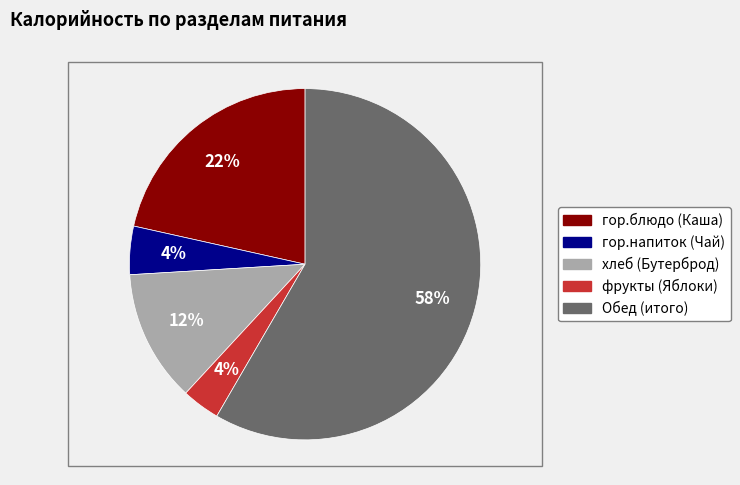

Between фрукты (Яблоки) and хлеб (Бутерброд), which is larger?

хлеб (Бутерброд)